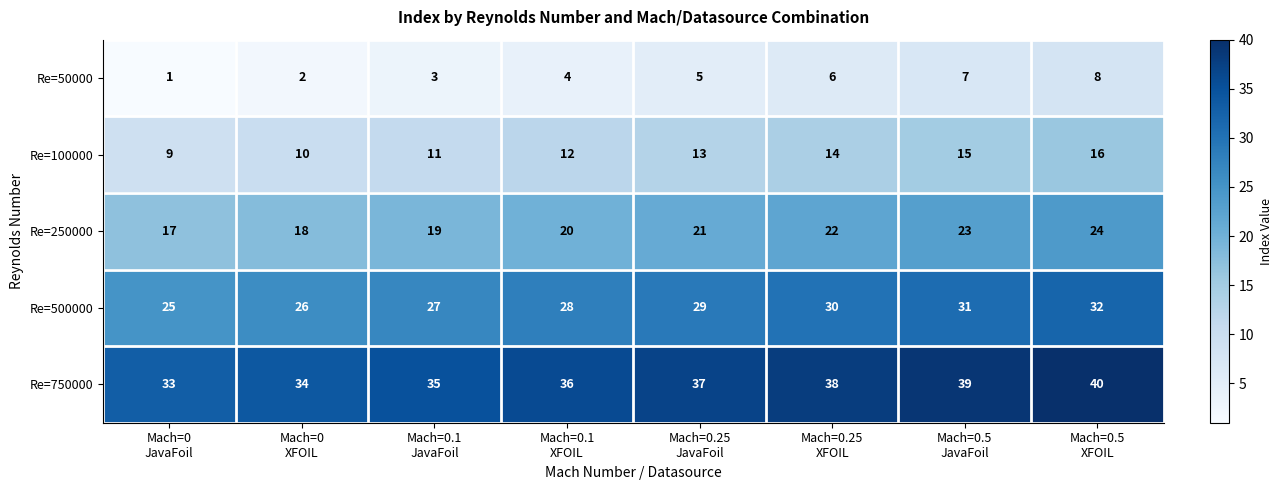

Which series has the largest total across all categories?

Re=750000